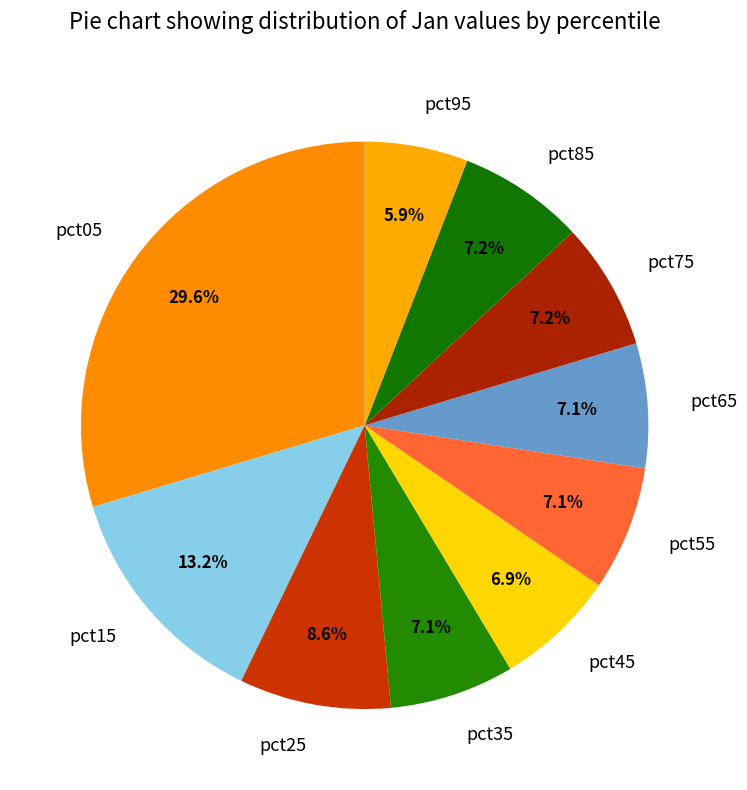

Does pct05 represent more than half of the total?

No